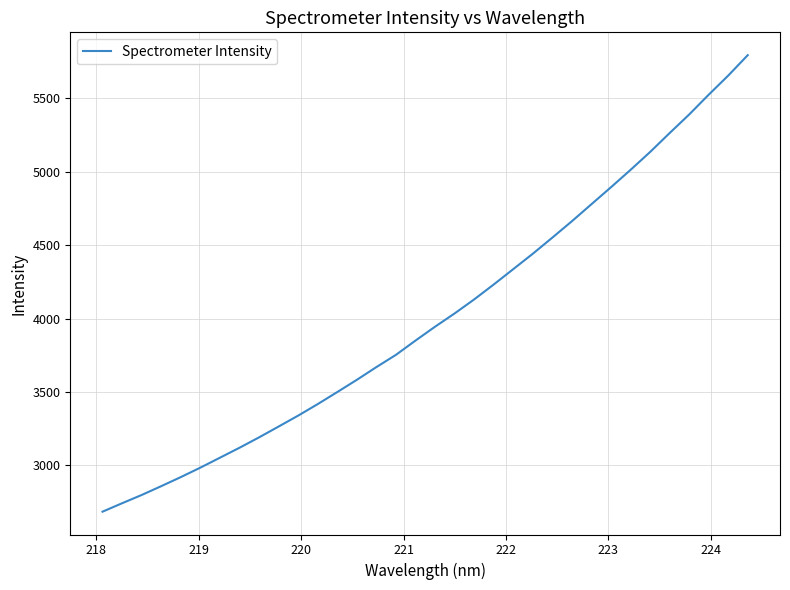

What is the difference between the maximum and minimum values?

3110.8